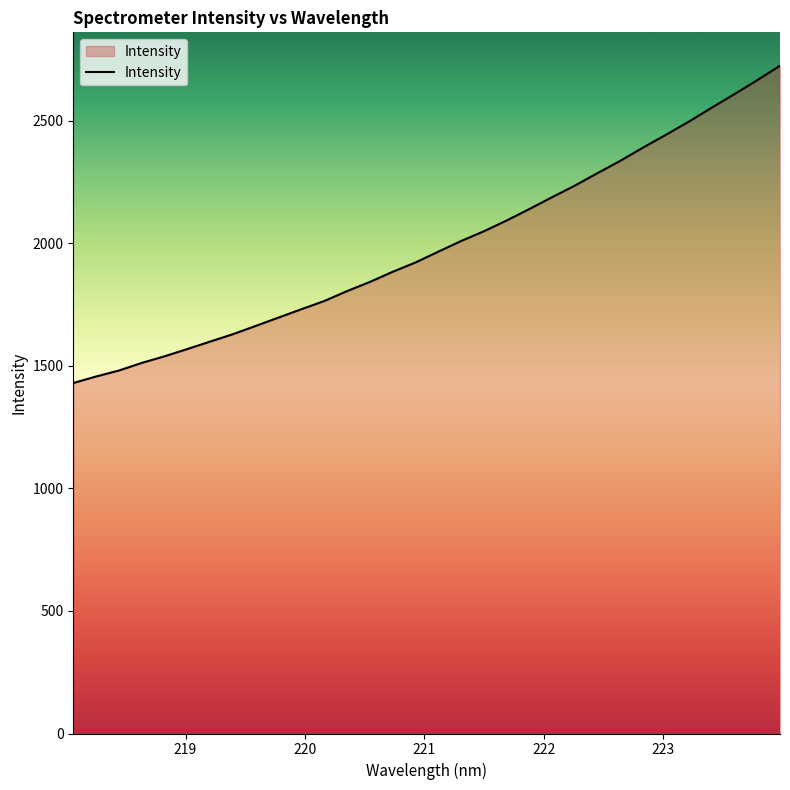

How many series are shown in this chart?

1